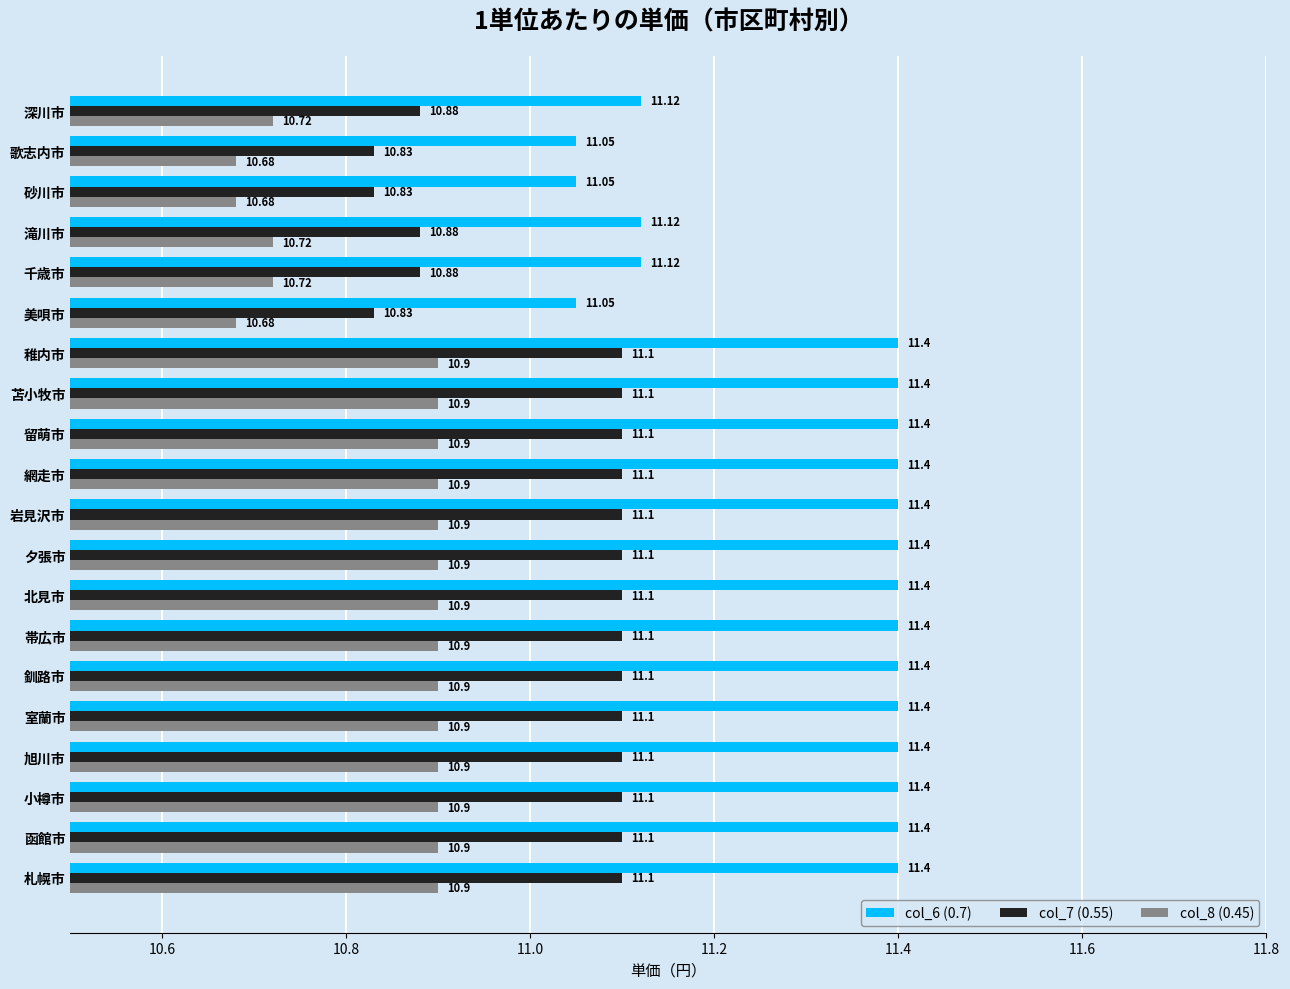

What is the total value across all series at 函館市?

33.4